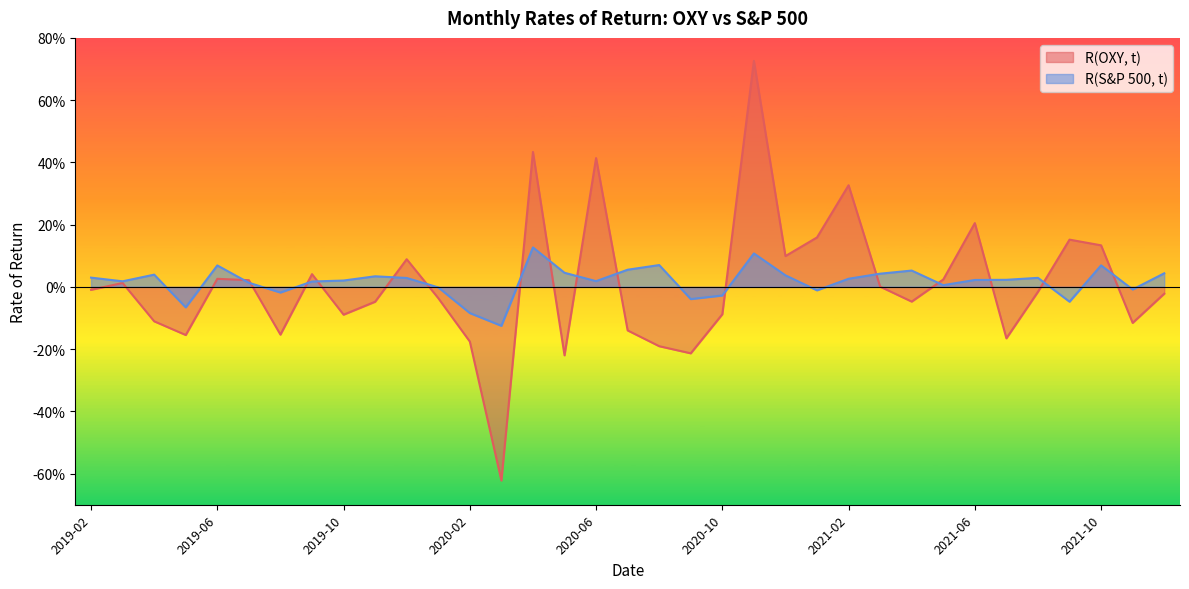

What position from the left is 2021-10?

33